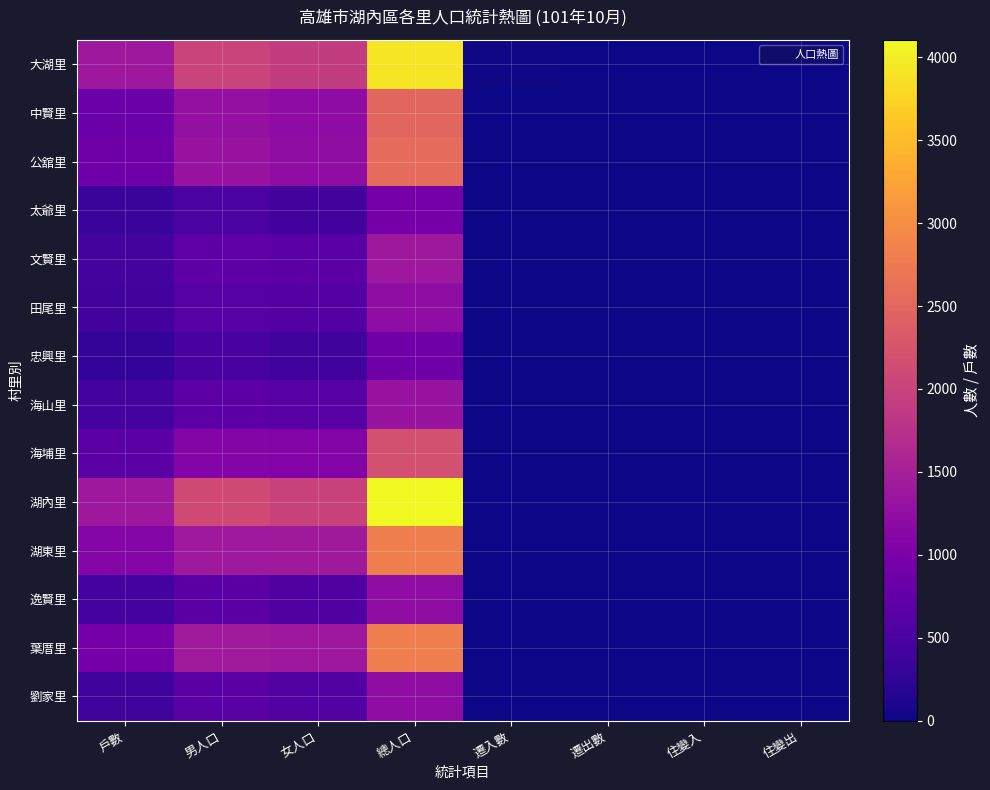

Which series has the largest total across all categories?

湖內里